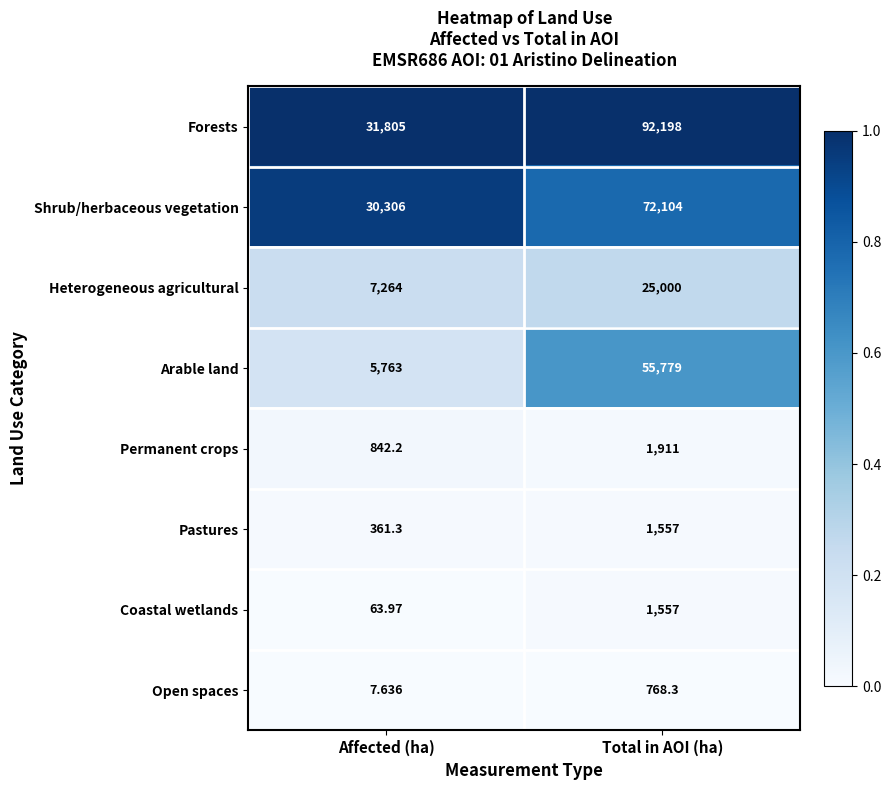

Which series has the widest spread of values?

Forests